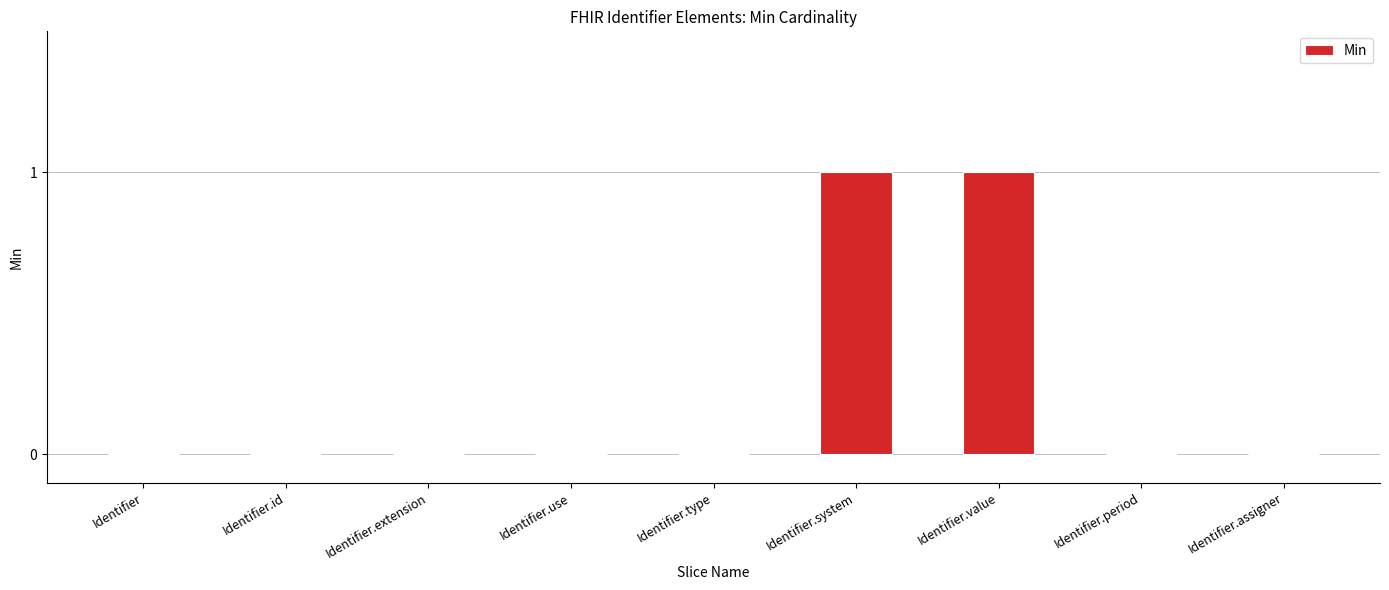

The value at Identifier.use is 0. True or false?

True